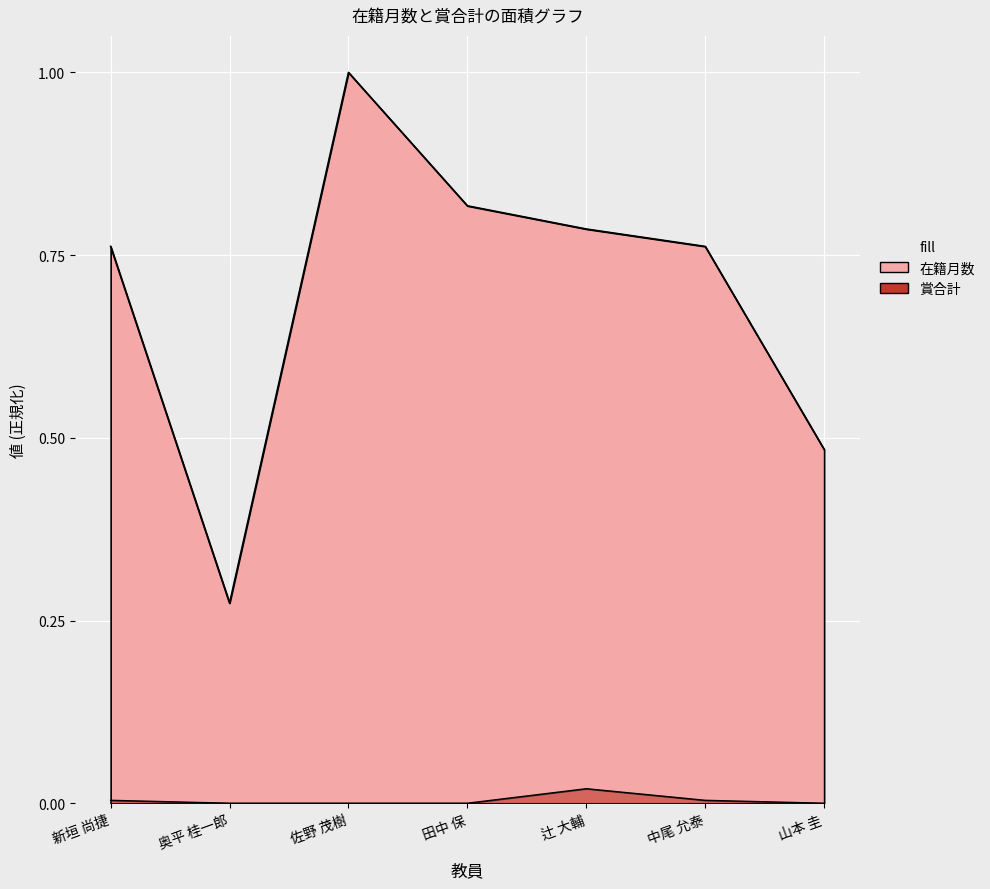

At which label is 賞合計 closest to 0?

奥平 桂一郎